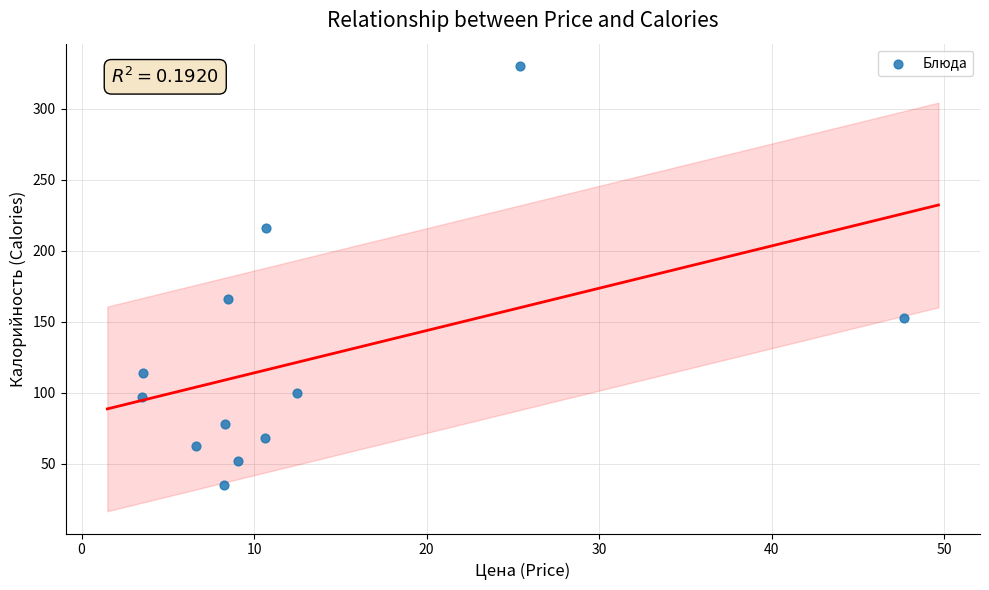

What Y value in the scatter plot is closest to 182?

166